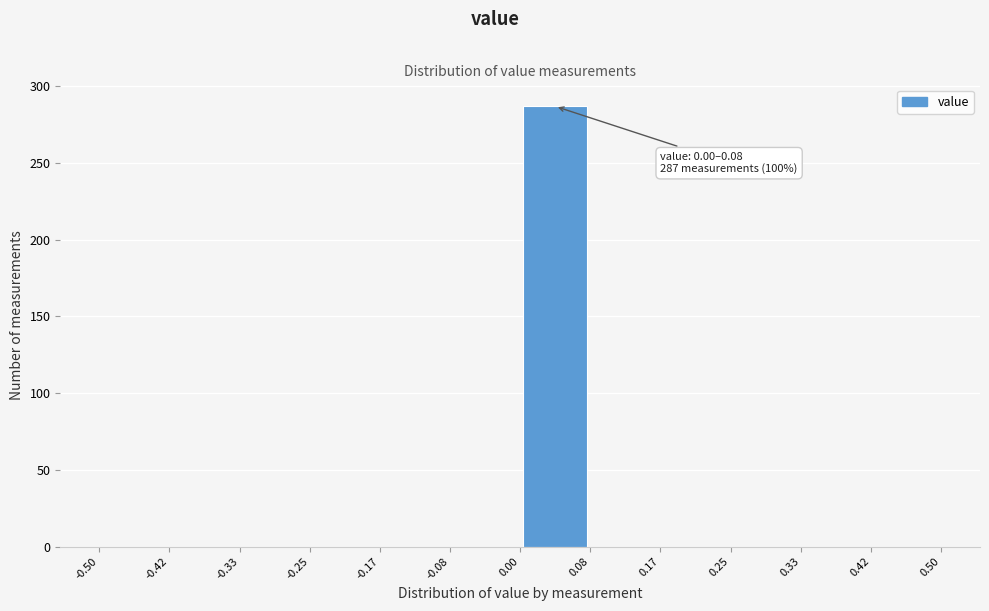

Which range on the x-axis has the tallest bar?

0.00 to 0.08